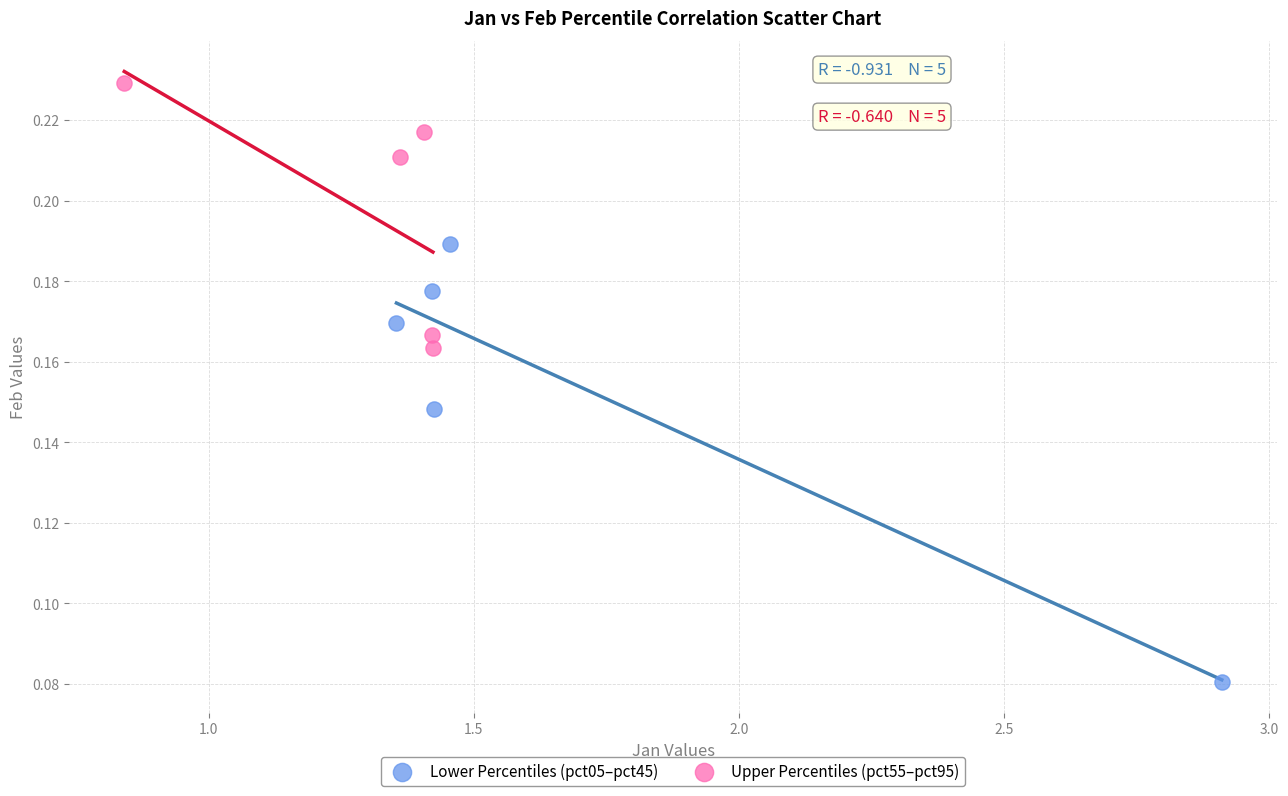

Which series has the widest spread of Y values?

Lower Percentiles (pct05–pct45)